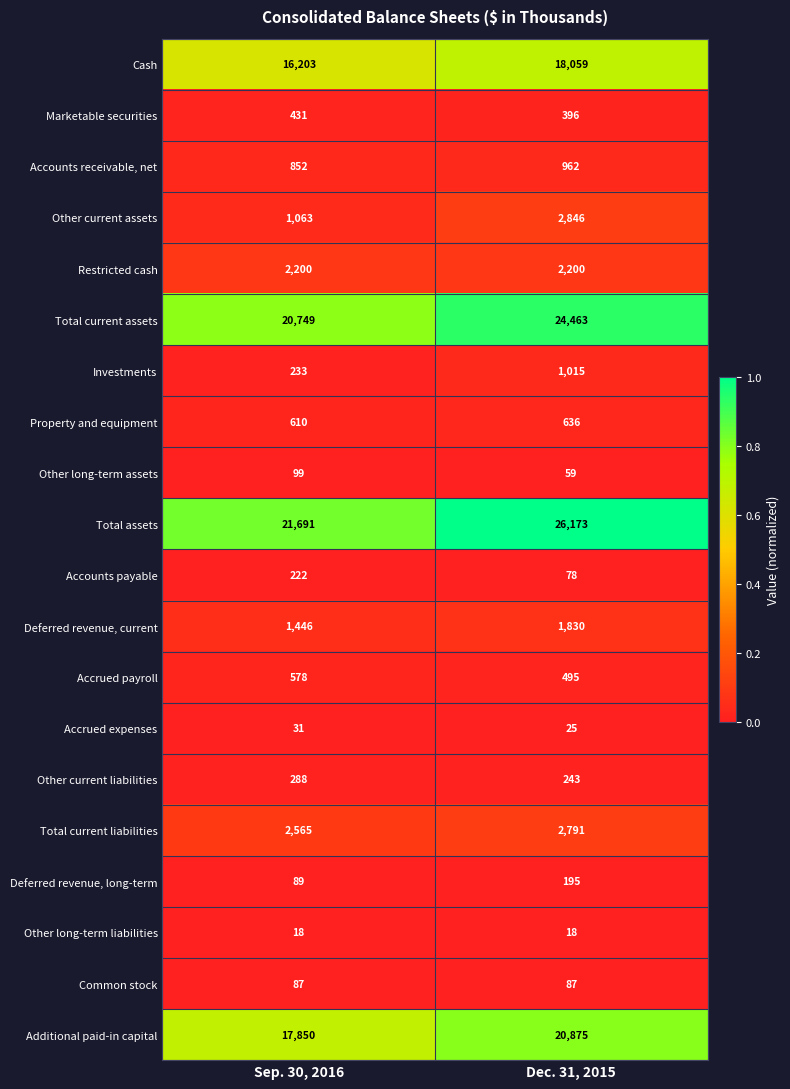

The value of Property and equipment at Dec. 31, 2015 is 636. True or false?

True